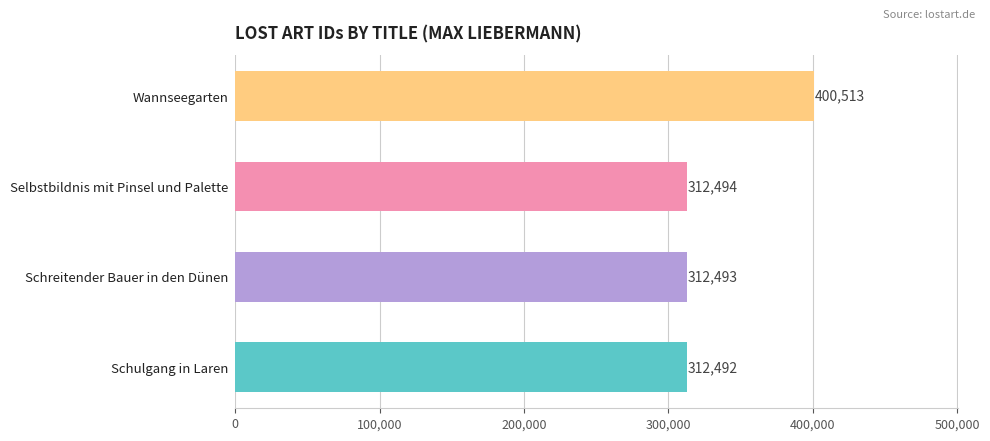

Approximately how many times larger is the value at Selbstbildnis mit Pinsel und Palette compared to Schreitender Bauer in den Dünen?

1.0